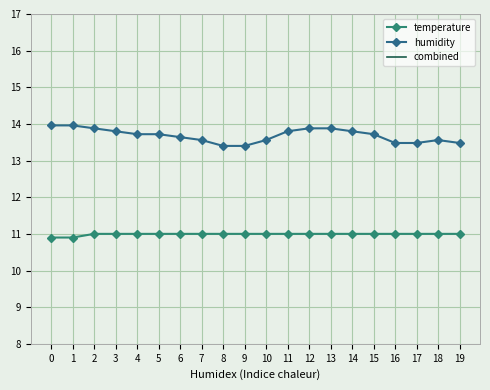

Which category has the lowest value across all series?

8